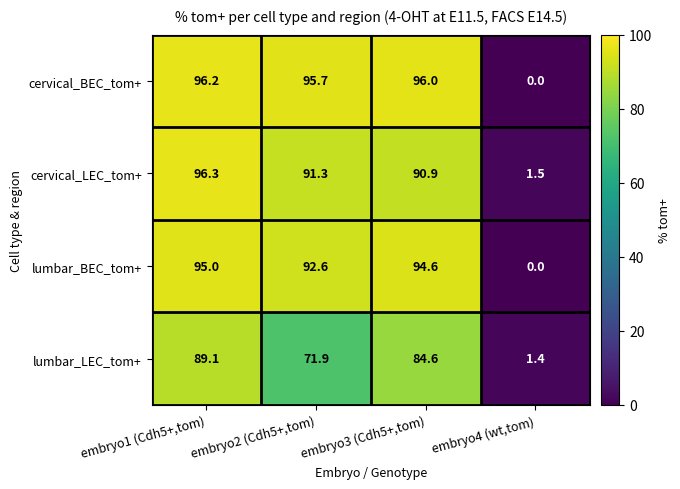

How many values in the lumbar_BEC_tom+ series exceed 94?

2